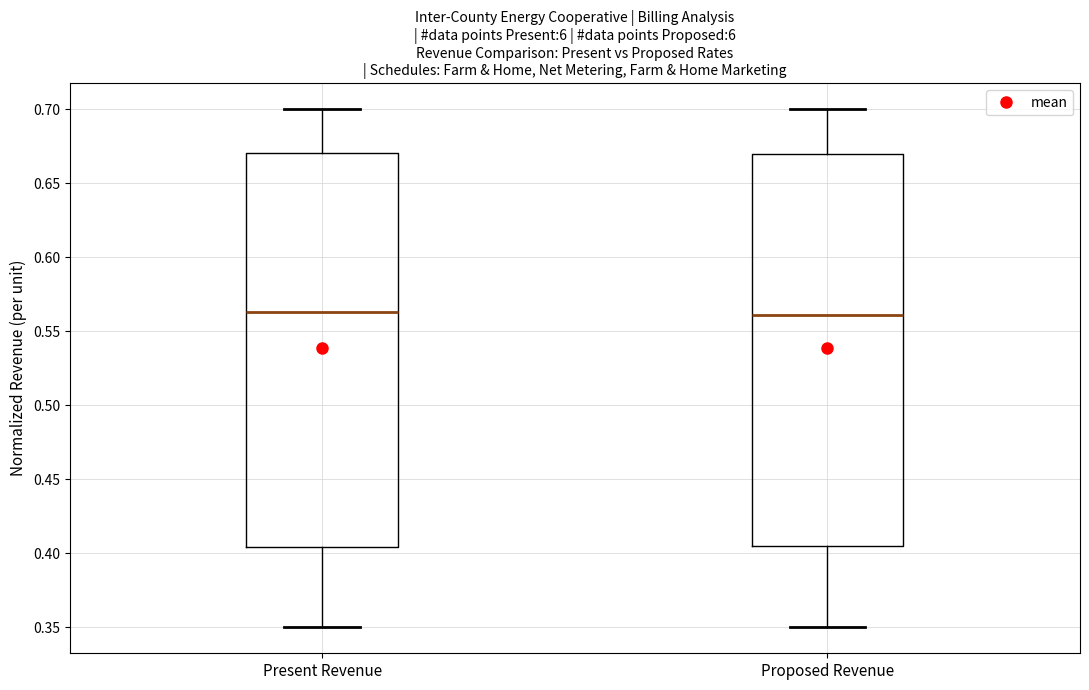

Where is the upper edge of the box for Proposed Revenue on the y-axis? The values are not printed on the chart, so give them approximately, as read against the axis.

0.670